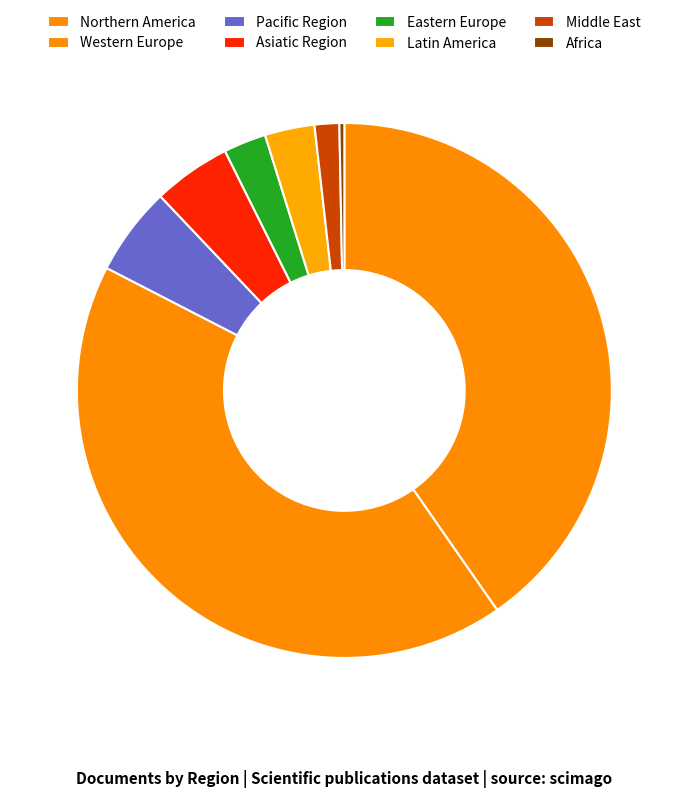

To the nearest percent, what portion does Eastern Europe represent?

2%